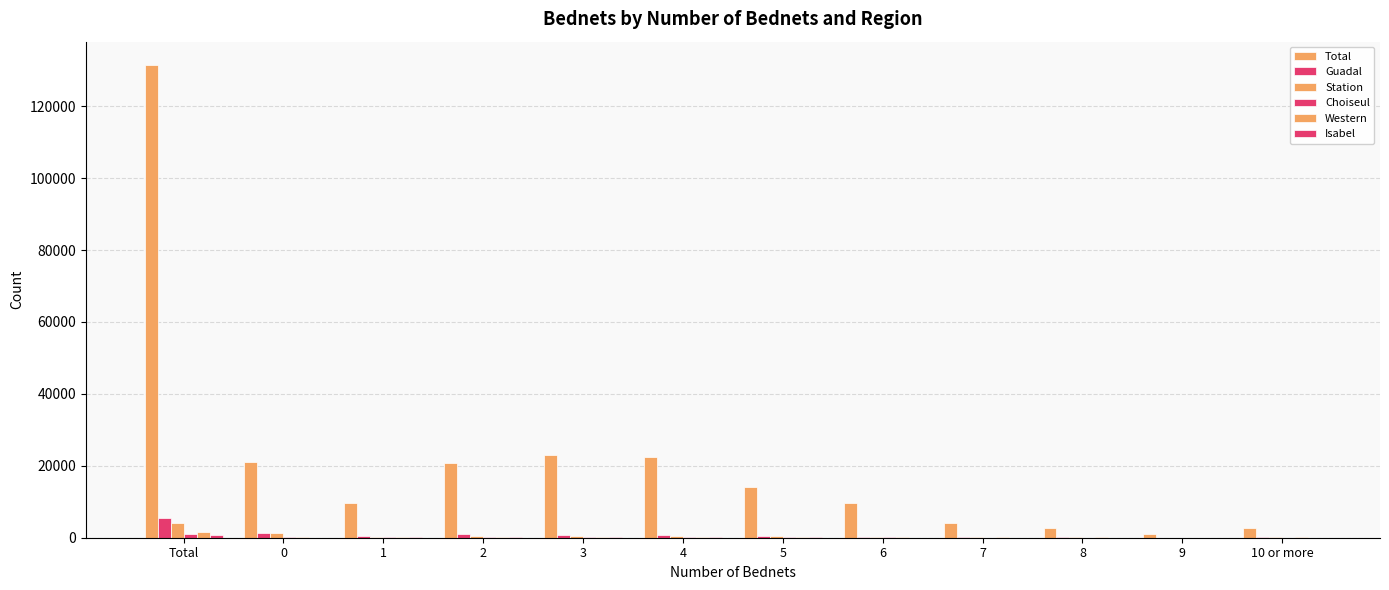

Which category has the highest value in the Station series?

Total